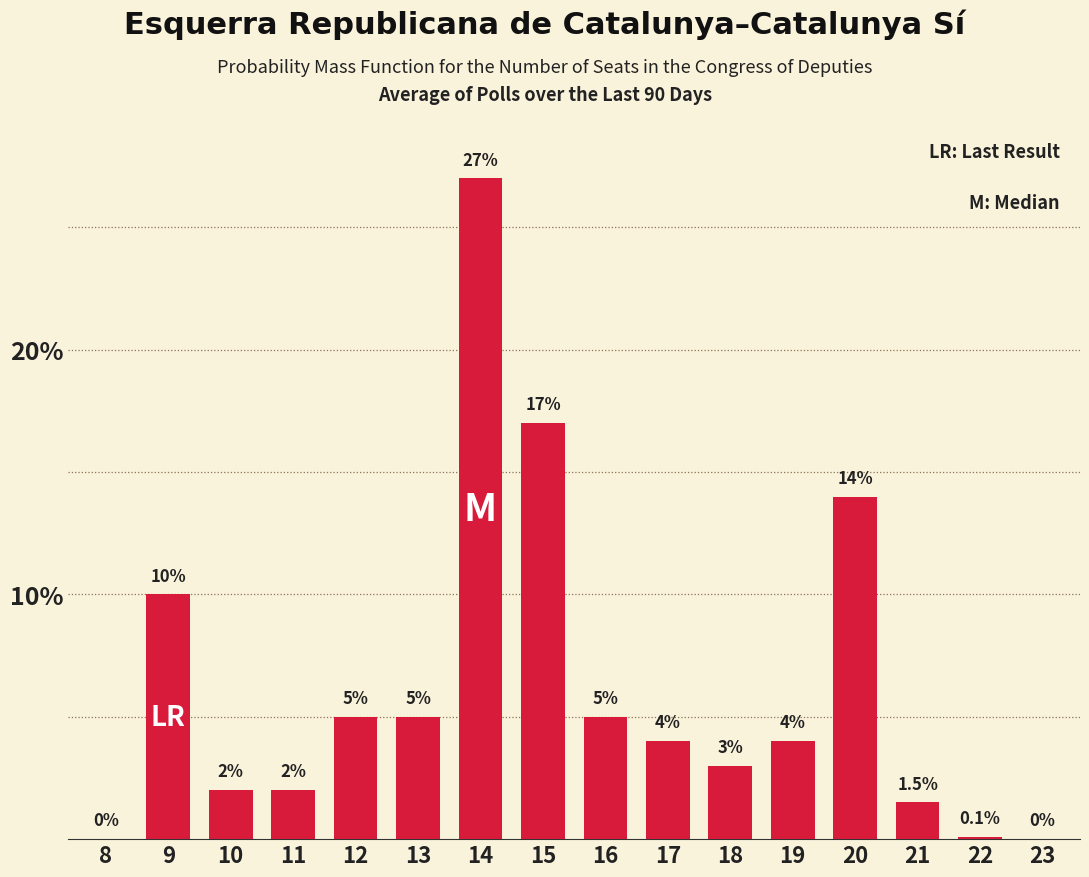

Reading left to right, extract all data points from this chart.

8=0.0	9=10.0	10=2.0	11=2.0	12=5.0	13=5.0	14=27.0	15=17.0	16=5.0	17=4.0	18=3.0	19=4.0	20=14.0	21=1.5	22=0.1	23=0.0